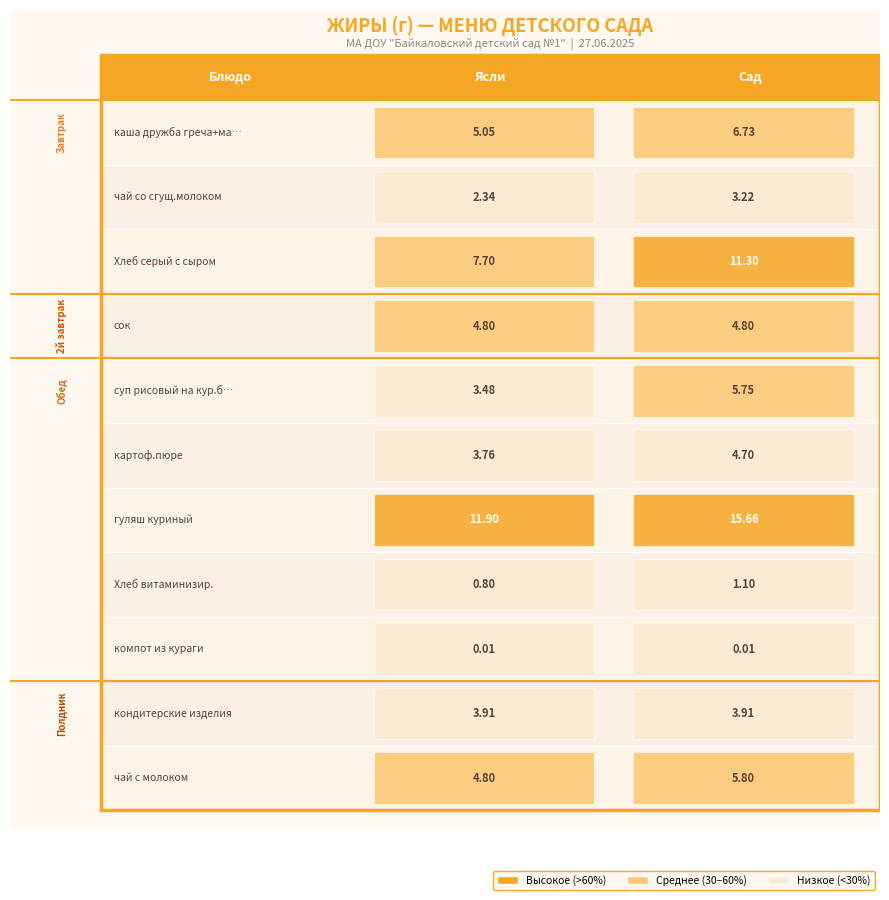

At which category is the sum across all series the highest?

Сад